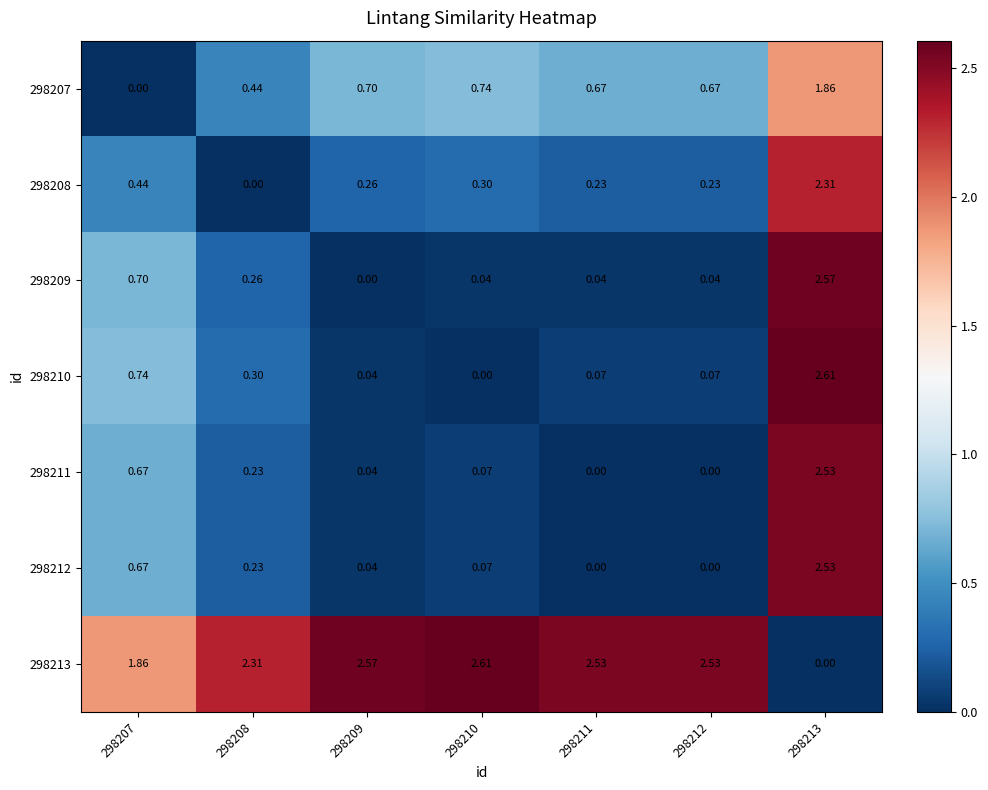

Is the value of 298212 at 298209 greater than the value of 298211 at 298207?

No